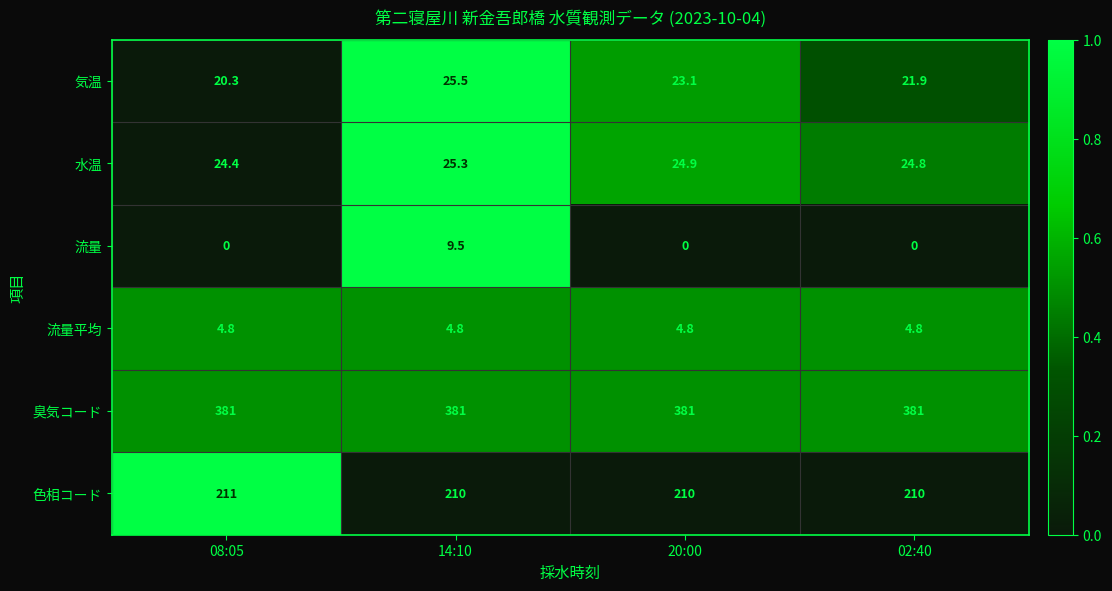

How many distinct data groups are displayed?

6